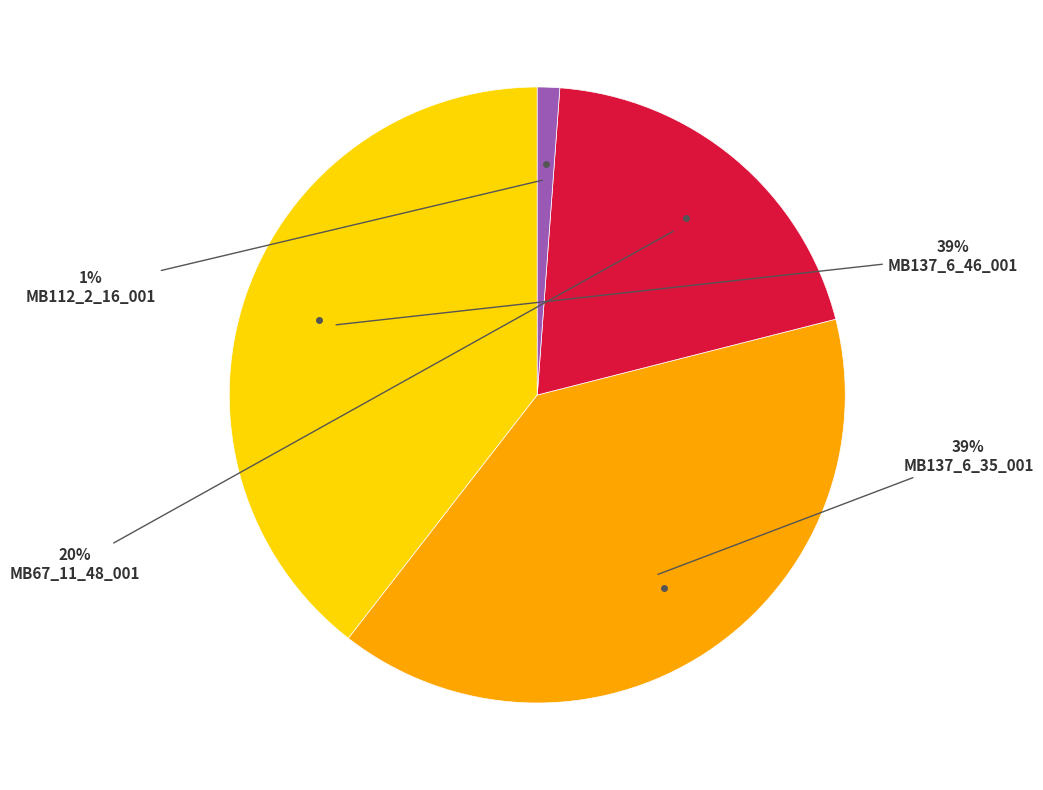

Is there any slice that represents more than half of the pie?

No